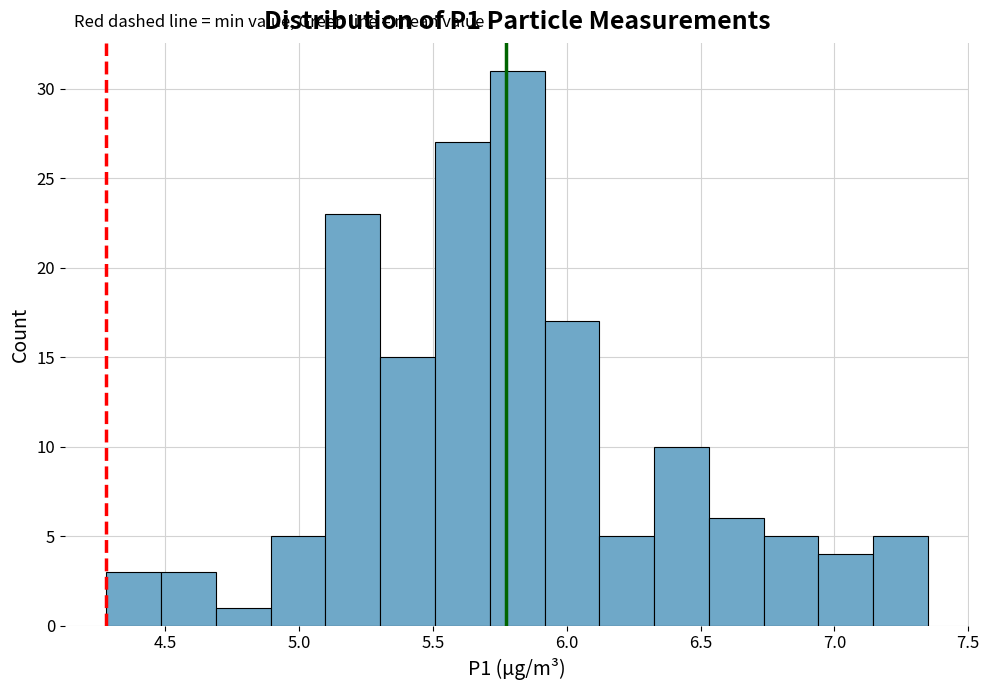

Reading left to right, transcribe this chart: for each bar, give the range it covers on the x-axis and its height. Neither the bar edges nor the heights are printed on the chart, so give them approximately, as read against the axes.

4.30 to 4.50: 3
4.50 to 4.70: 3
4.70 to 4.90: 1
4.90 to 5.10: 5
5.10 to 5.30: 23
5.30 to 5.50: 15
5.50 to 5.70: 27
5.70 to 5.90: 31
5.90 to 6.10: 17
6.10 to 6.35: 5
6.35 to 6.55: 10
6.55 to 6.75: 6
6.75 to 6.95: 5
6.95 to 7.15: 4
7.15 to 7.35: 5